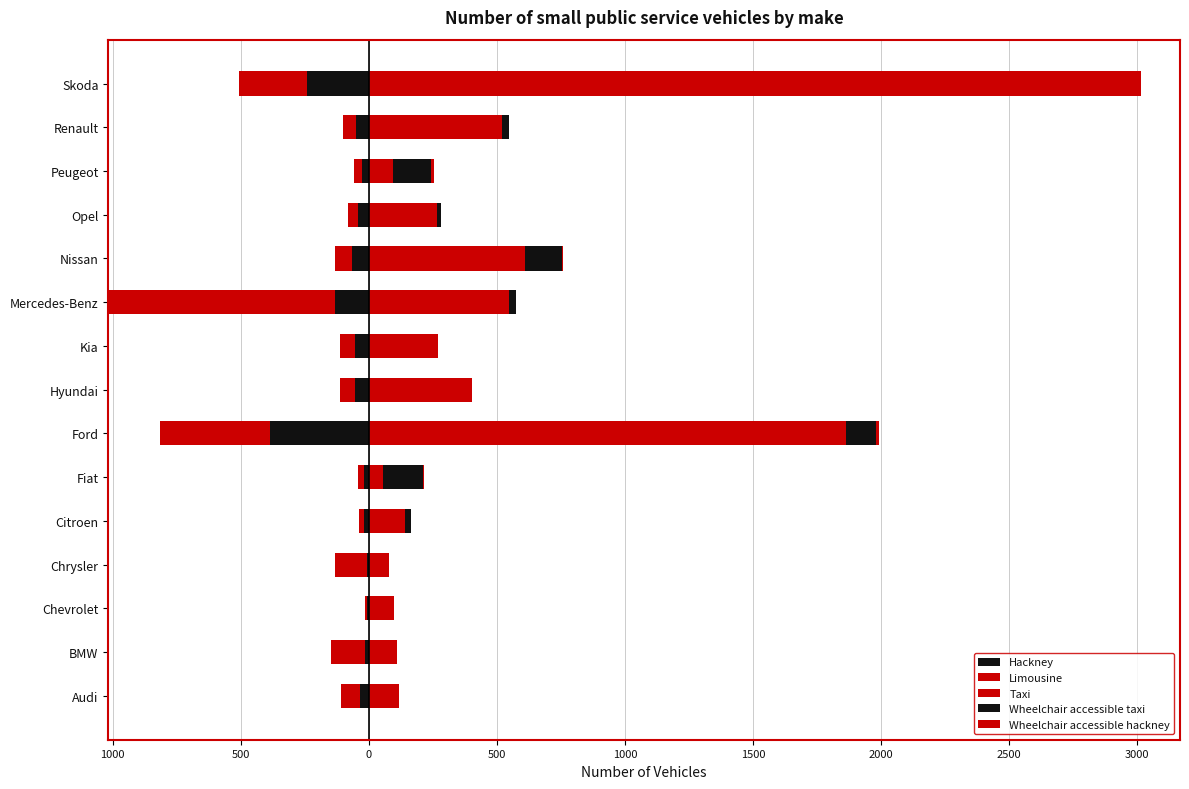

How many bars are there in each group?

5